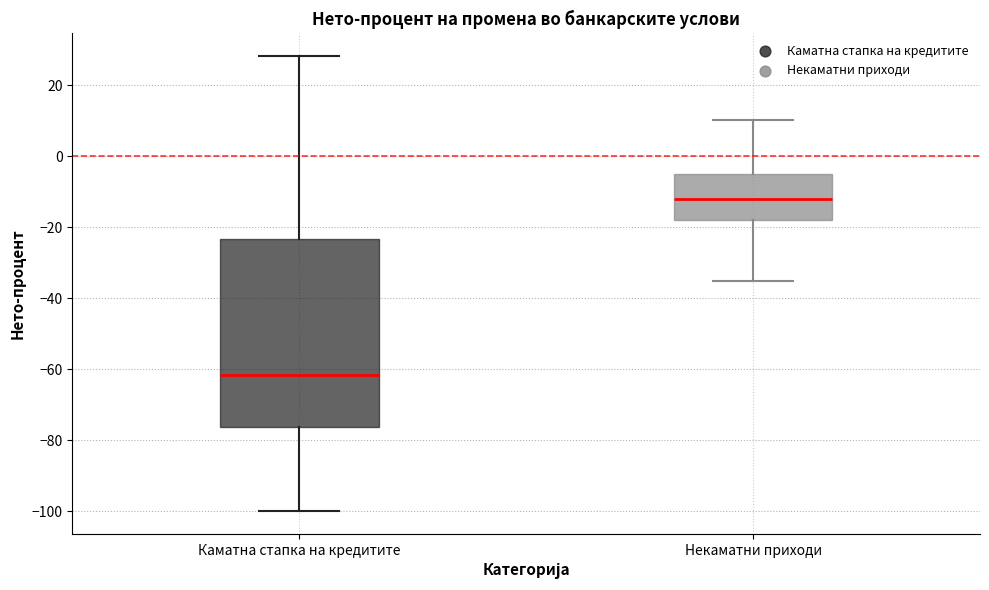

Where does the lower whisker of the box for Каматна стапка на кредитите end on the y-axis? The values are not printed on the chart, so give them approximately, as read against the axis.

-100